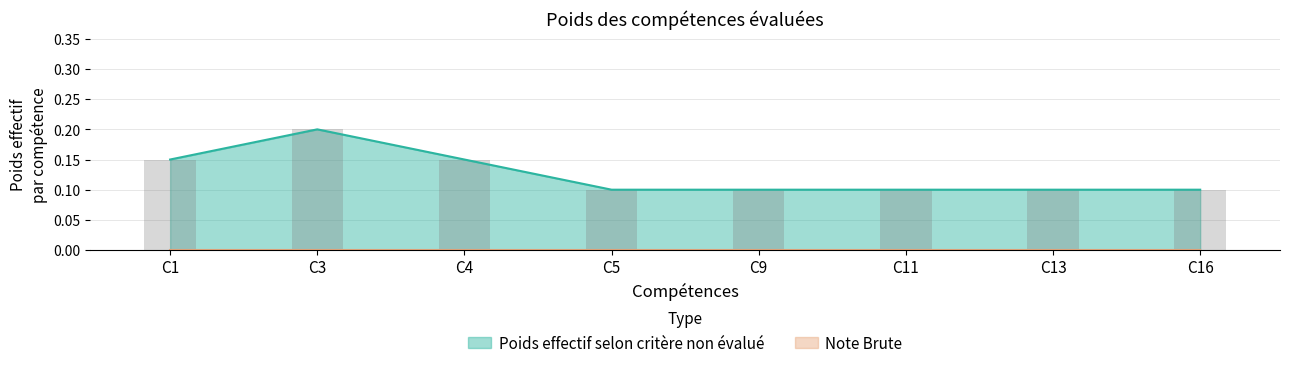

What is the greatest value displayed?

0.2